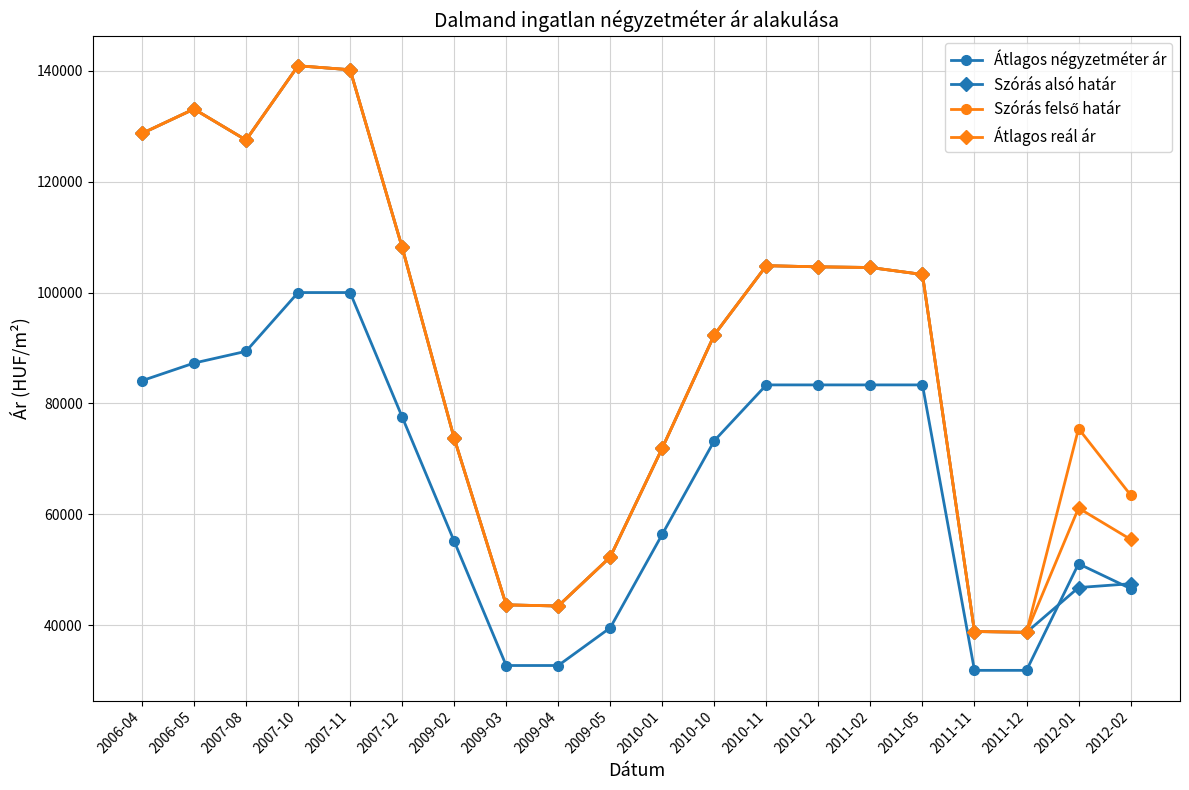

What is the spread (max minus min) of values at 2006-04?

44620